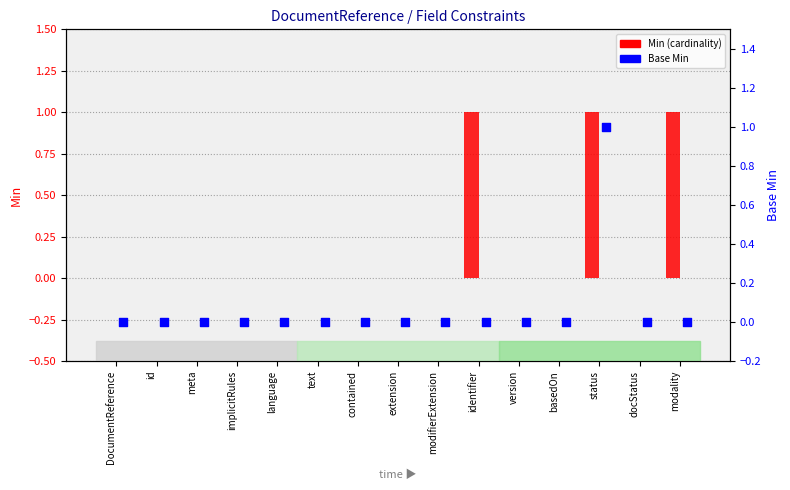

Which series has the largest total across all categories?

Min